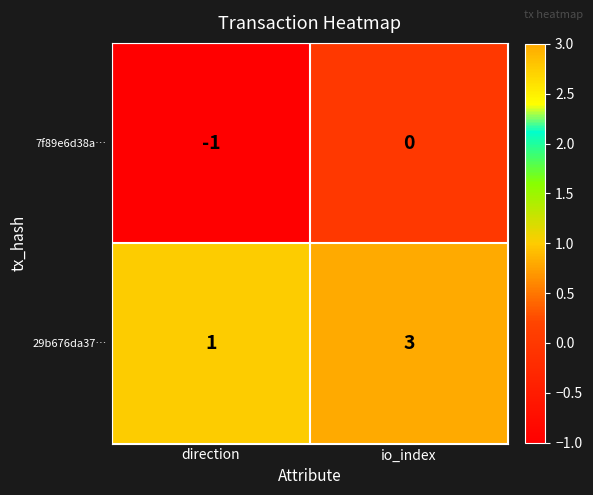

What is the approximate value of 29b676da37… at io_index?

3